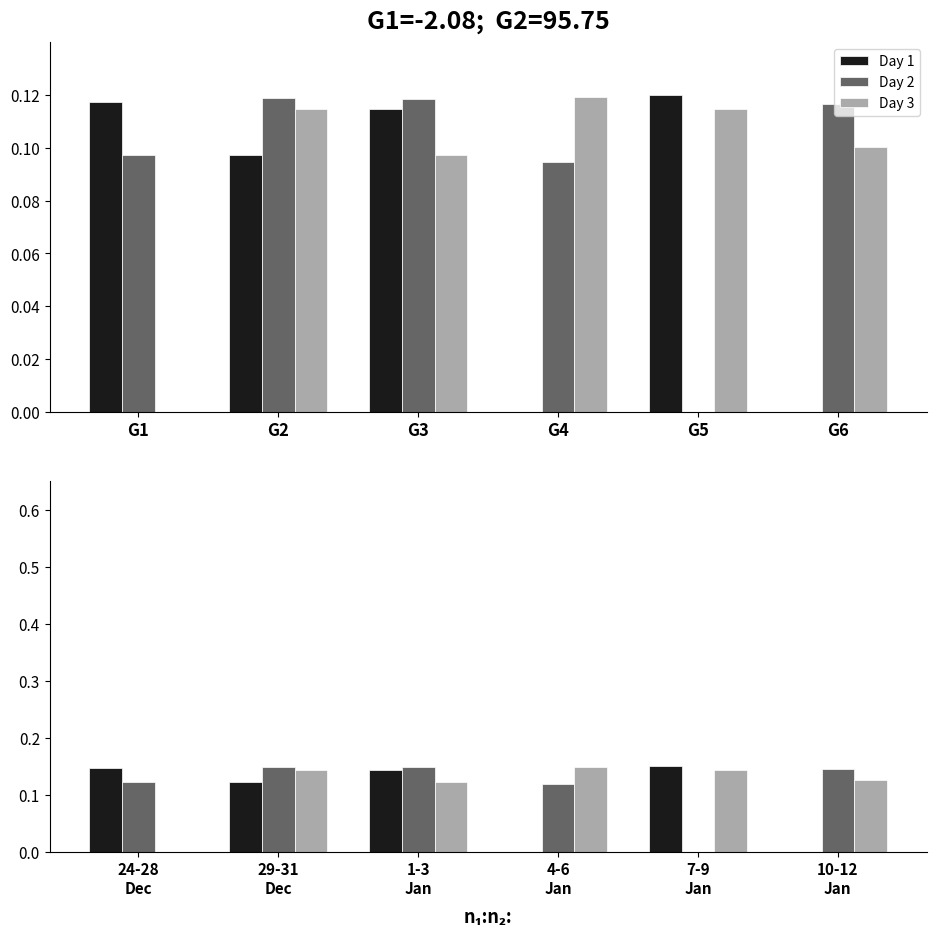

Which series has the largest total across all categories?

Day 3